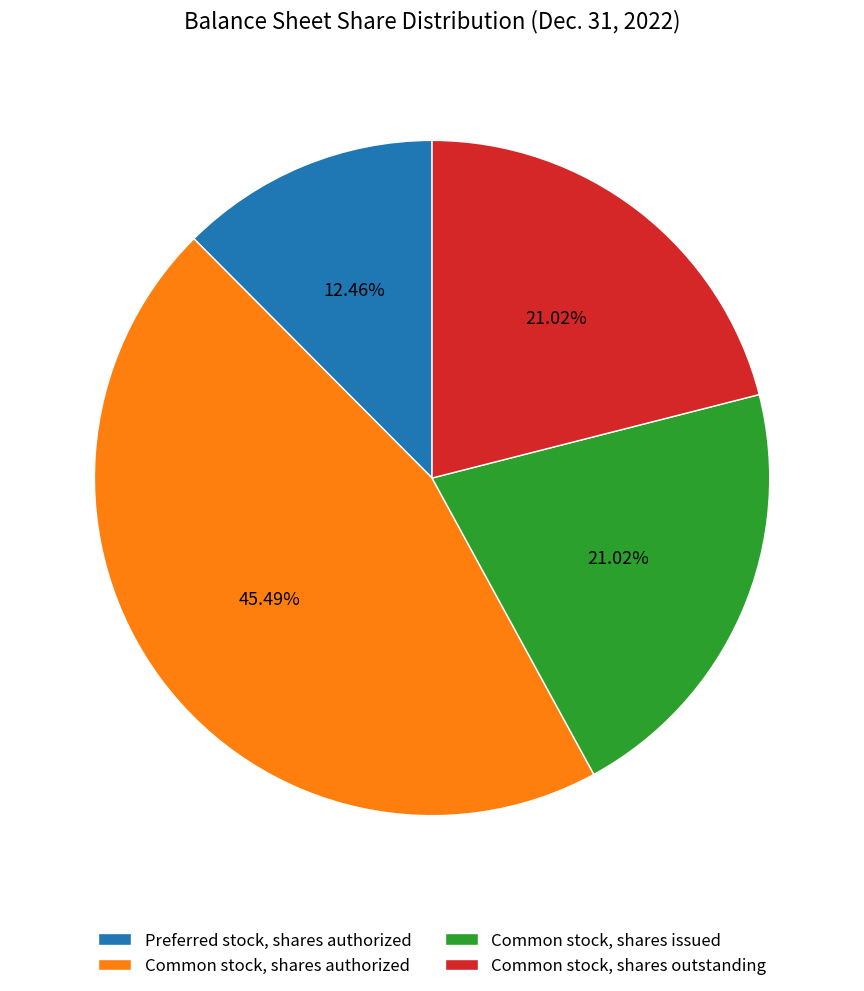

What is the smallest slice in the pie chart?

Preferred stock, shares authorized